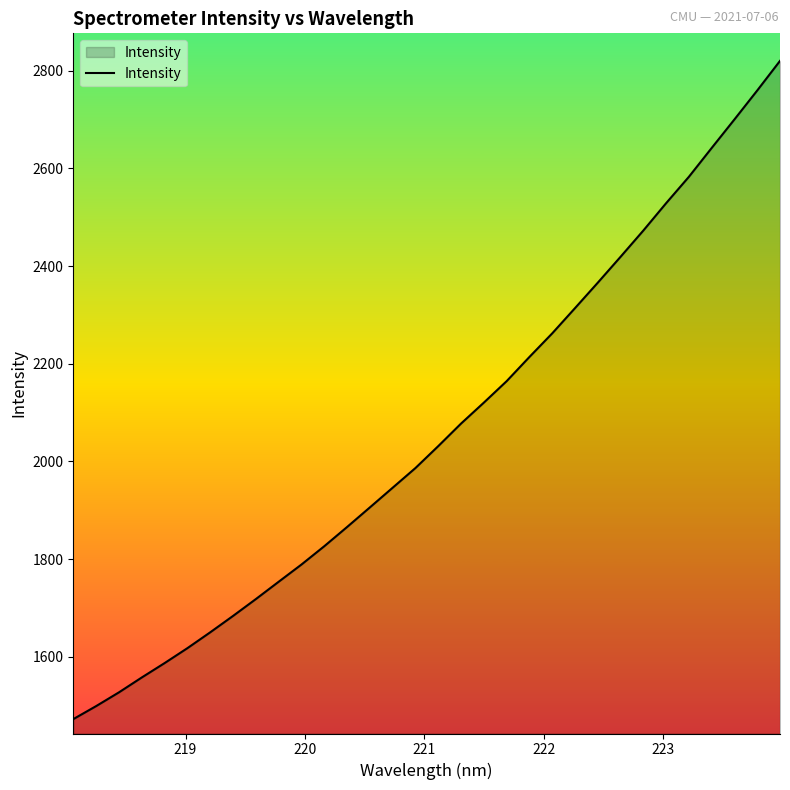

True or false: there are more than 0 points higher than both neighbors.

False